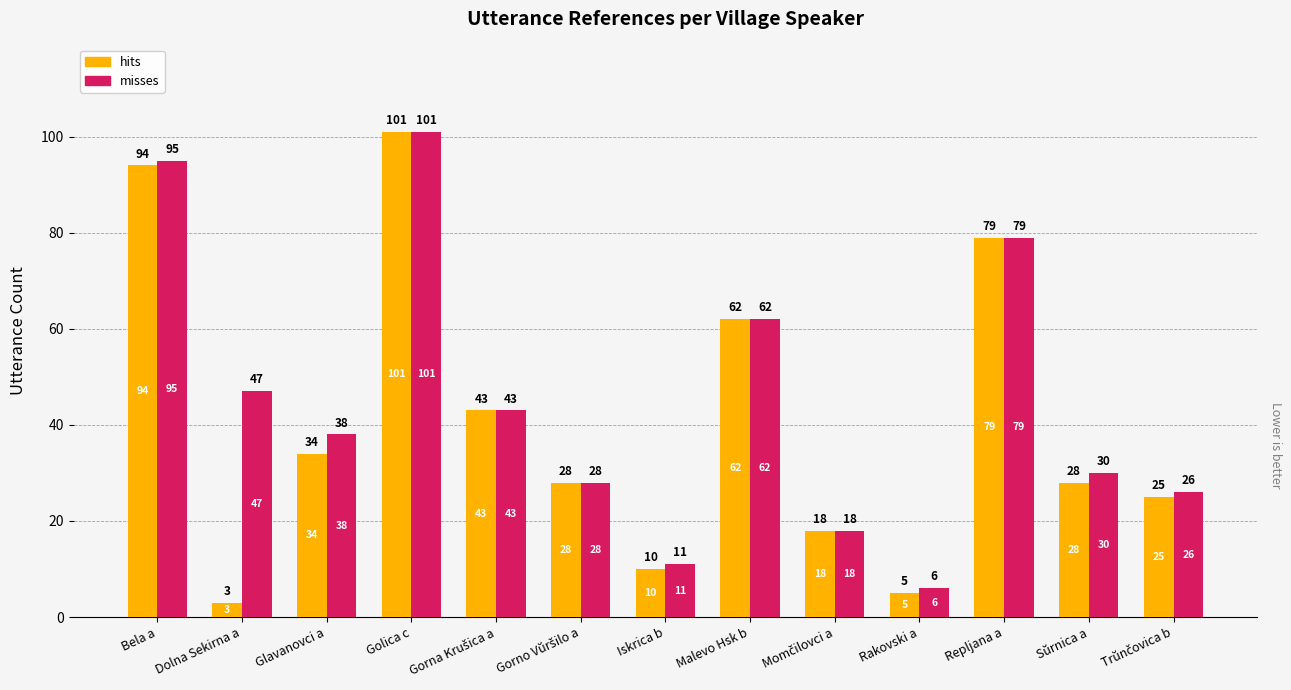

What is the label of the 11th bar from the left?

Repljana a